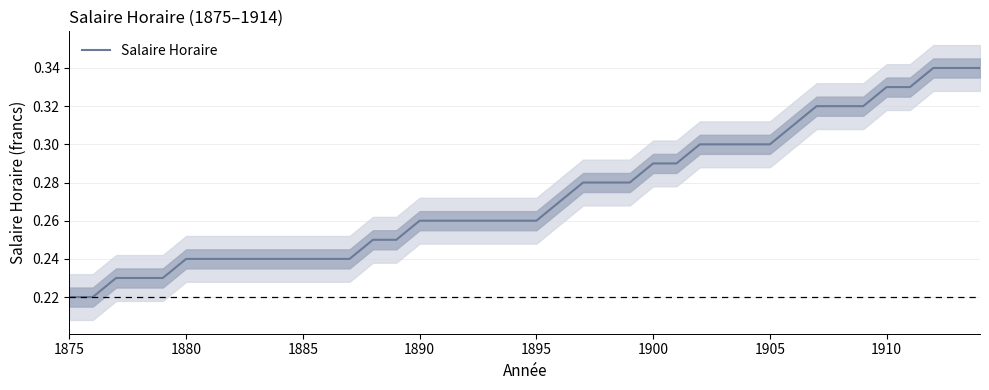

How many categories are shown in the chart?

40